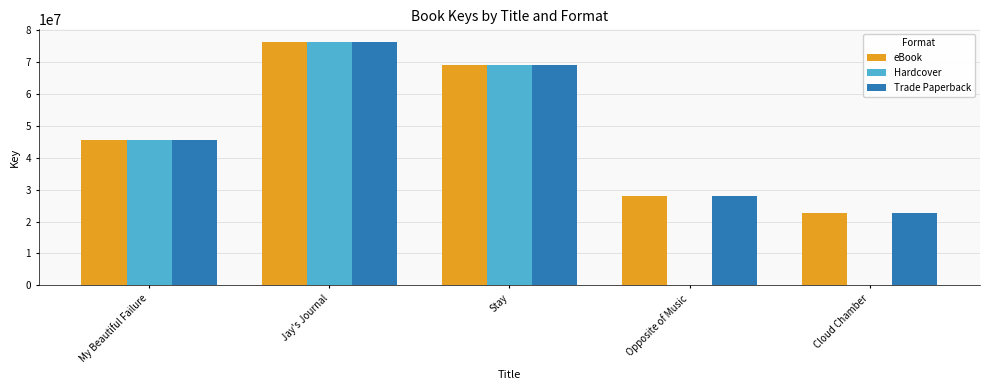

What is the greatest value displayed?

76514511